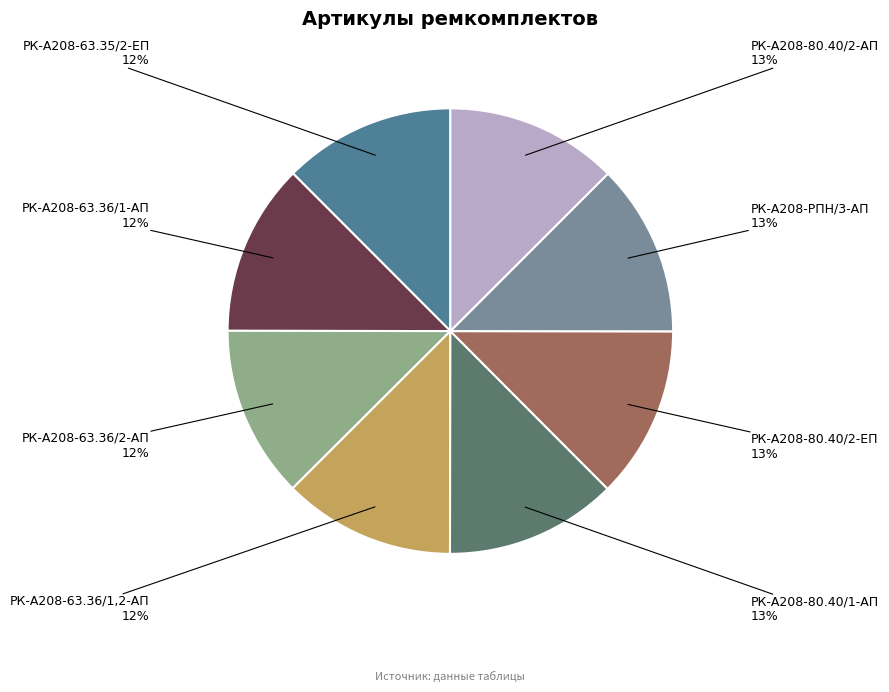

Is there a majority slice in this chart?

No